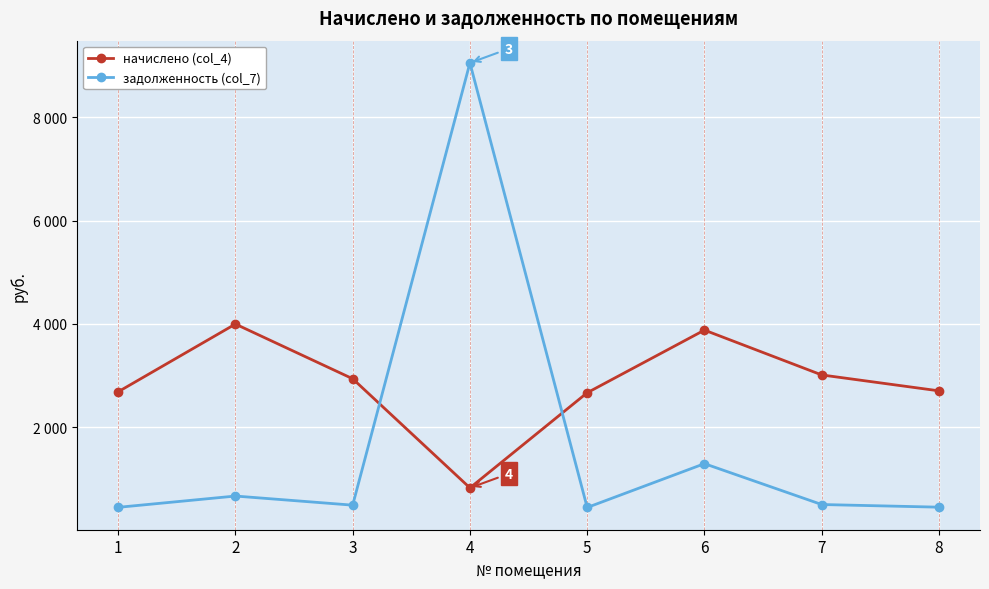

What is the average value of the задолженность (col_7) series?

1667.8